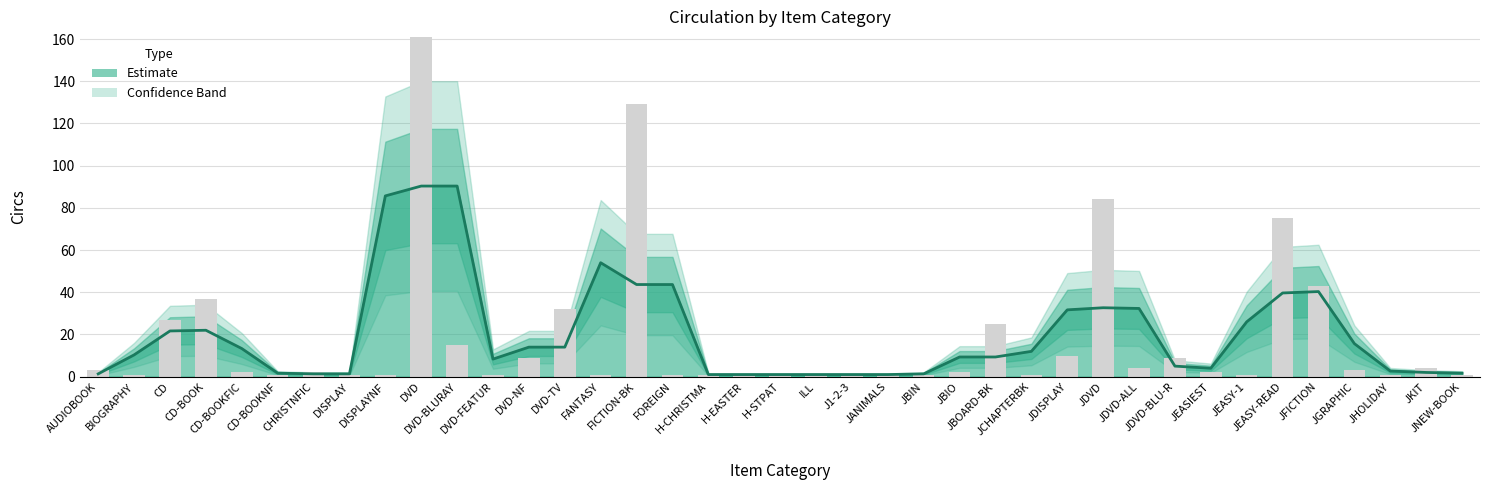

What position from the right is FOREIGN?

23